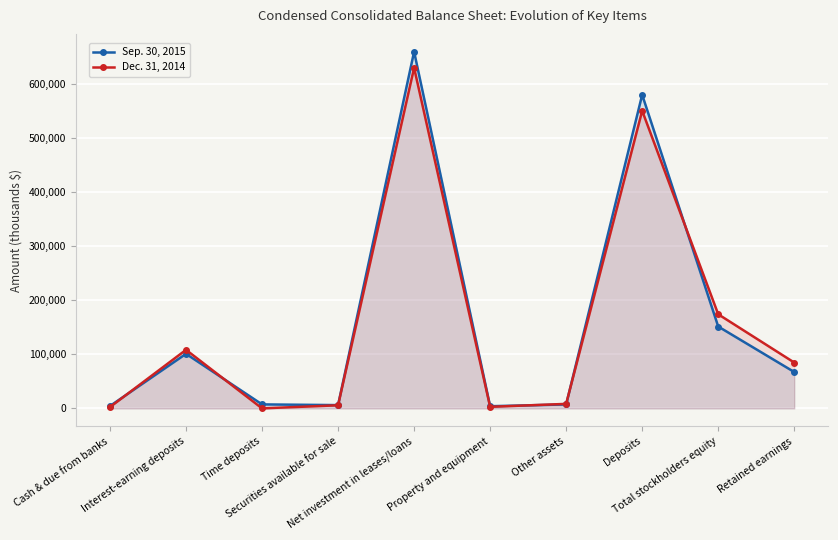

Which series ends up on top after the final intersection of Sep. 30, 2015 and Dec. 31, 2014?

Dec. 31, 2014